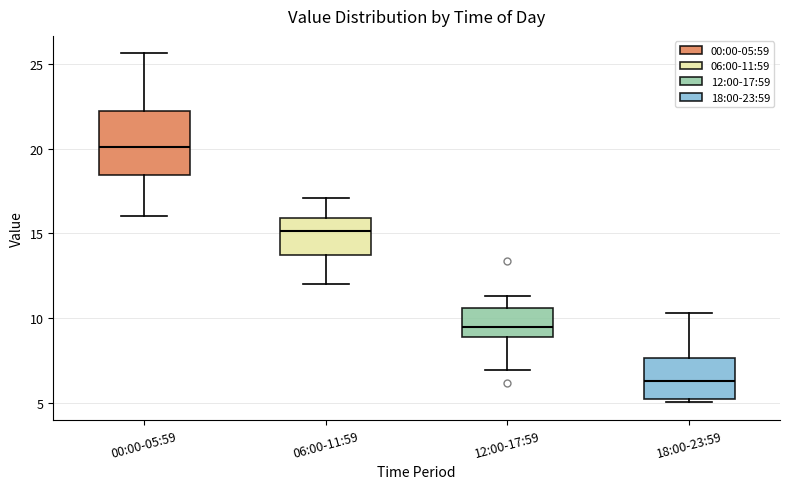

Which box has the lowest median line?

18:00-23:59